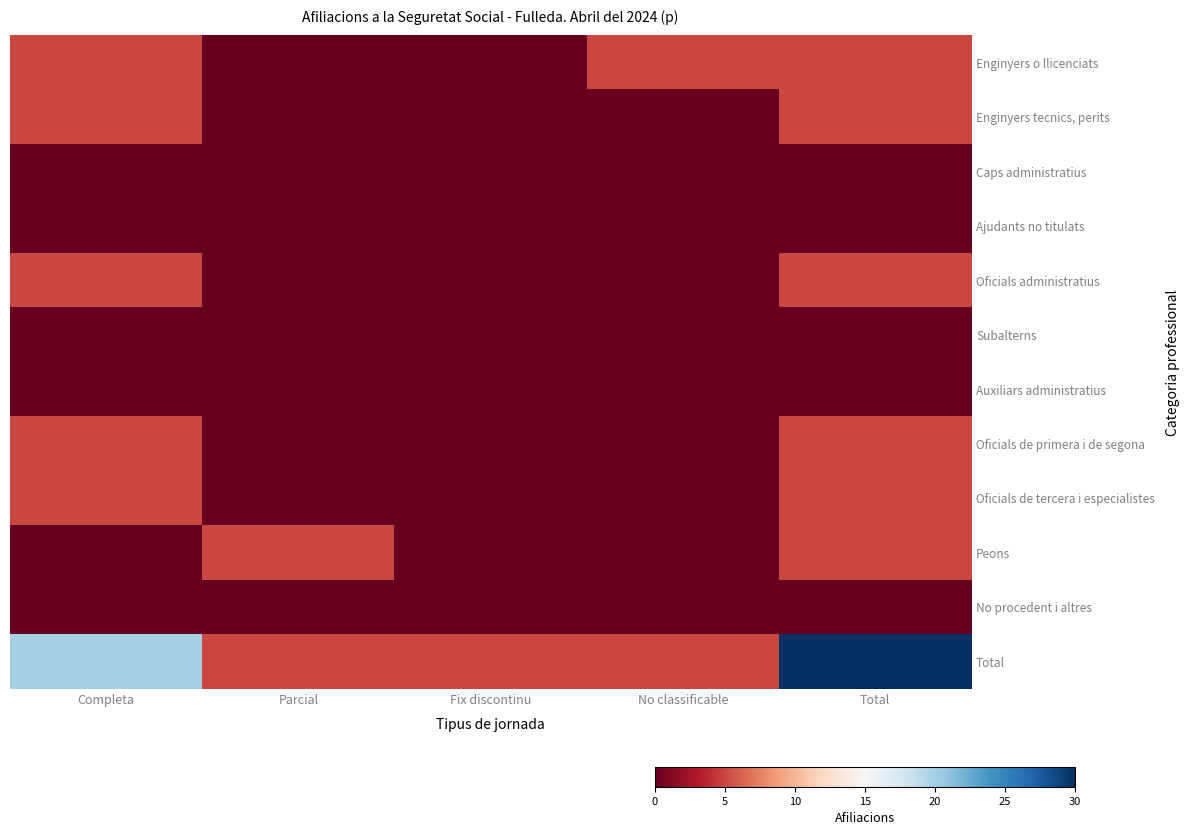

Which series has the largest total across all categories?

Total